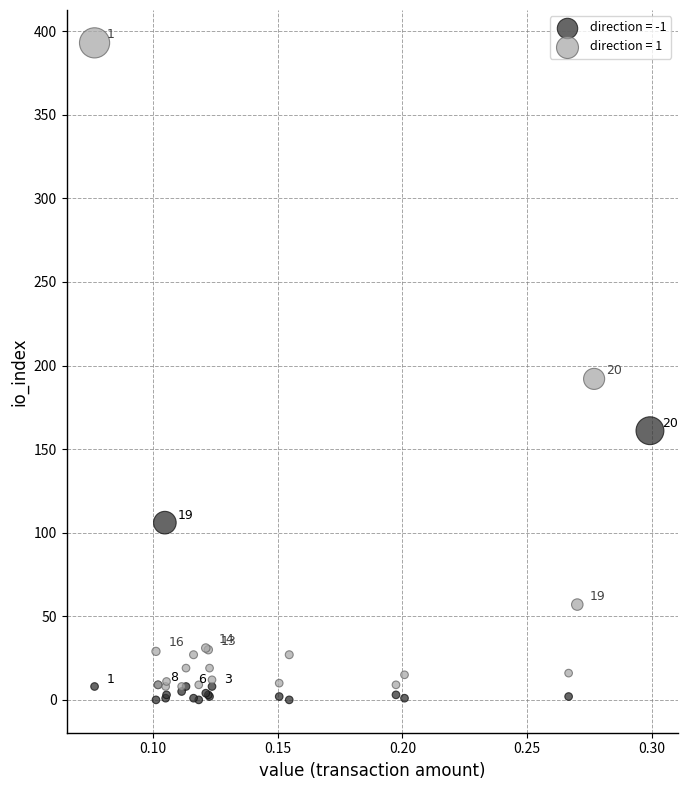

Which series has the largest Y range (max minus min)?

direction = 1